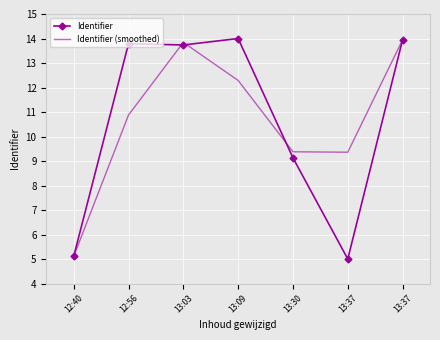

Which series ends up on top after the final intersection of Identifier and Identifier (smoothed)?

Identifier (smoothed)